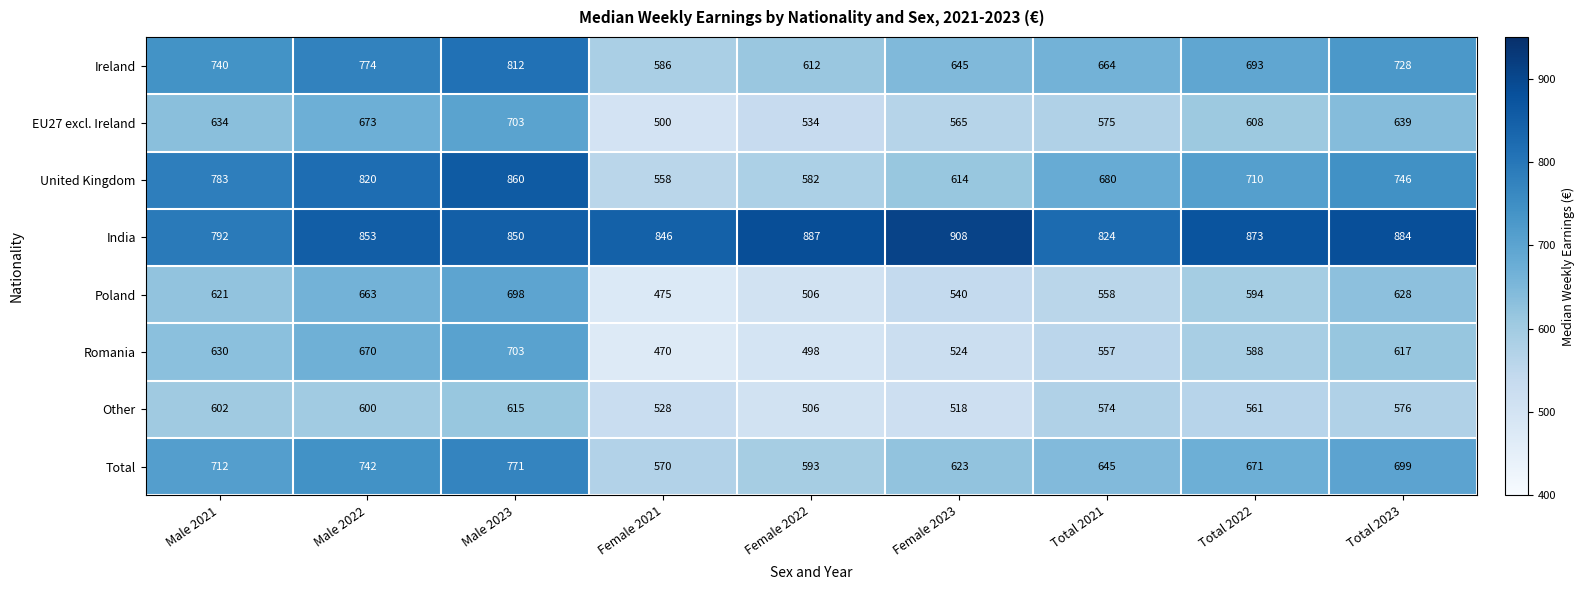

What is the difference between the second highest and minimum values in the EU27 excl. Ireland series?

173